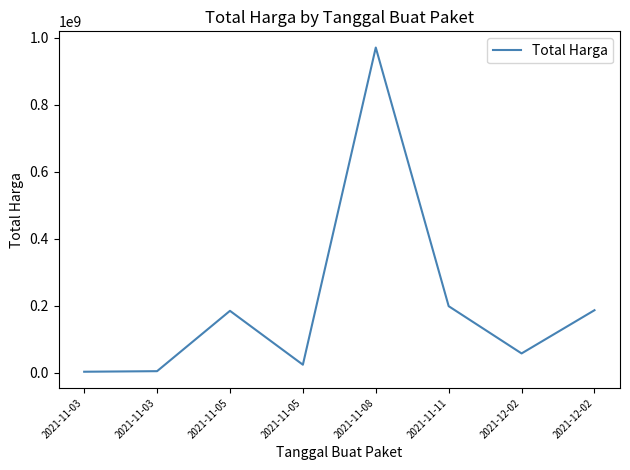

Where is the first local minimum?

2021-11-05